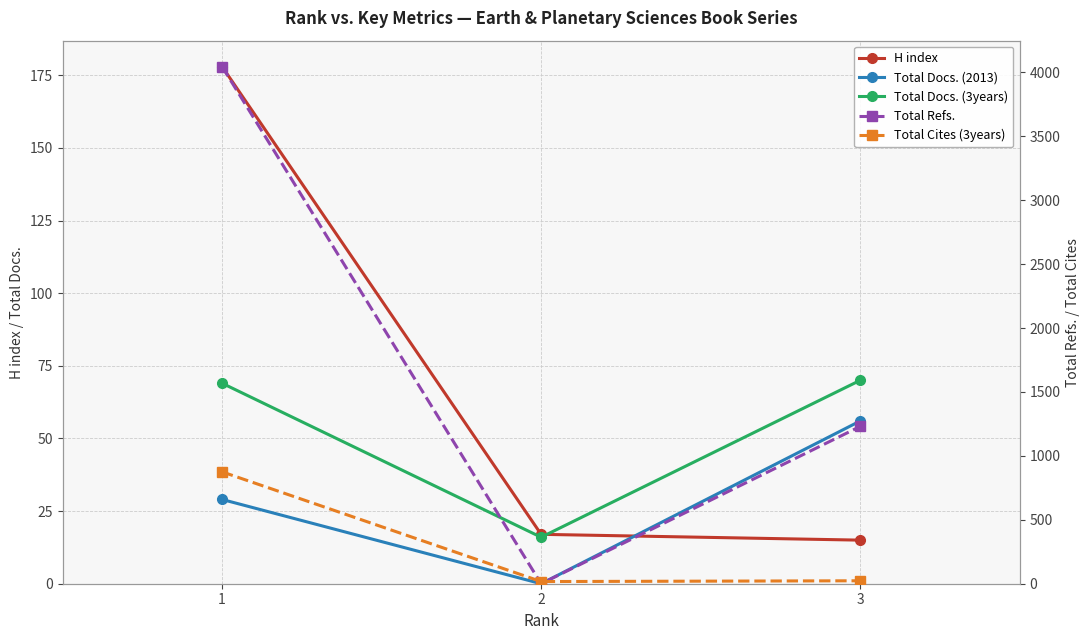

Which category has the lowest value in the Total Cites (3years) series?

2